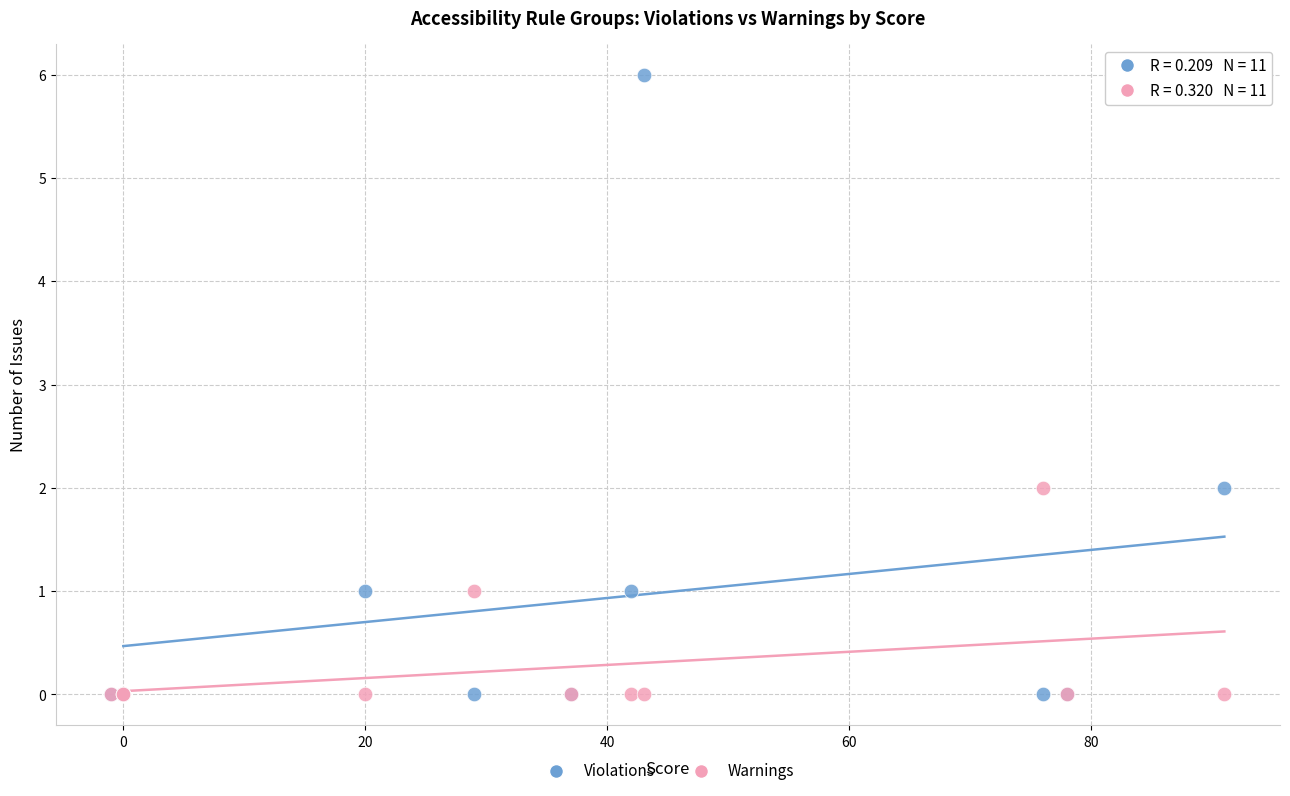

Which series reaches the maximum Y coordinate?

Violations